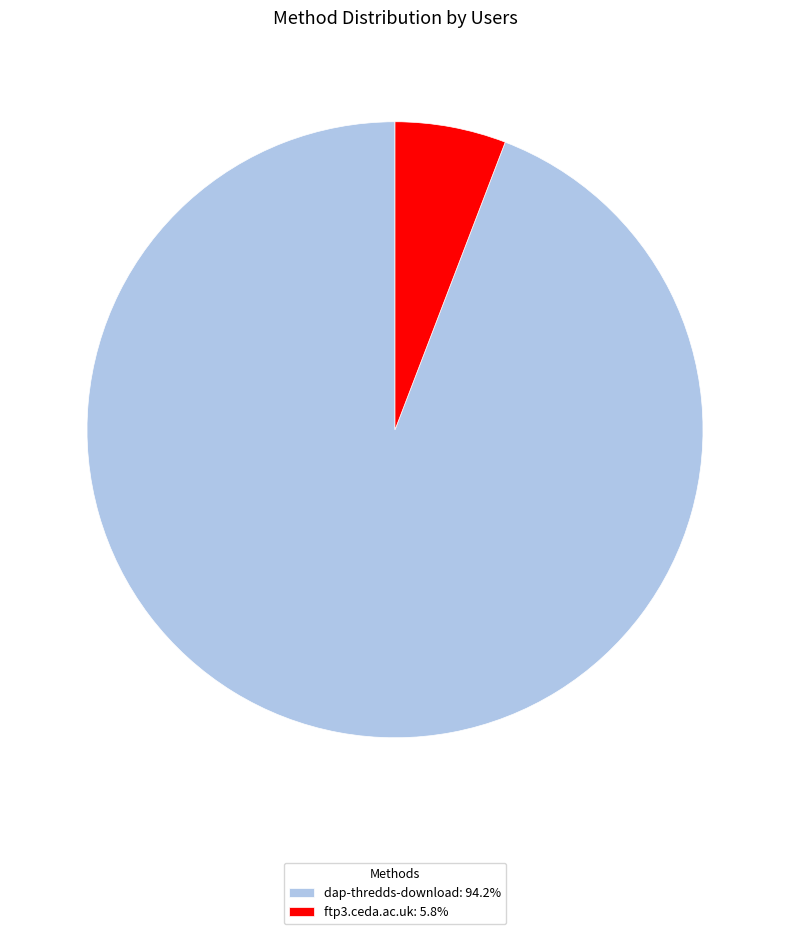

Count the number of slices in the pie.

2